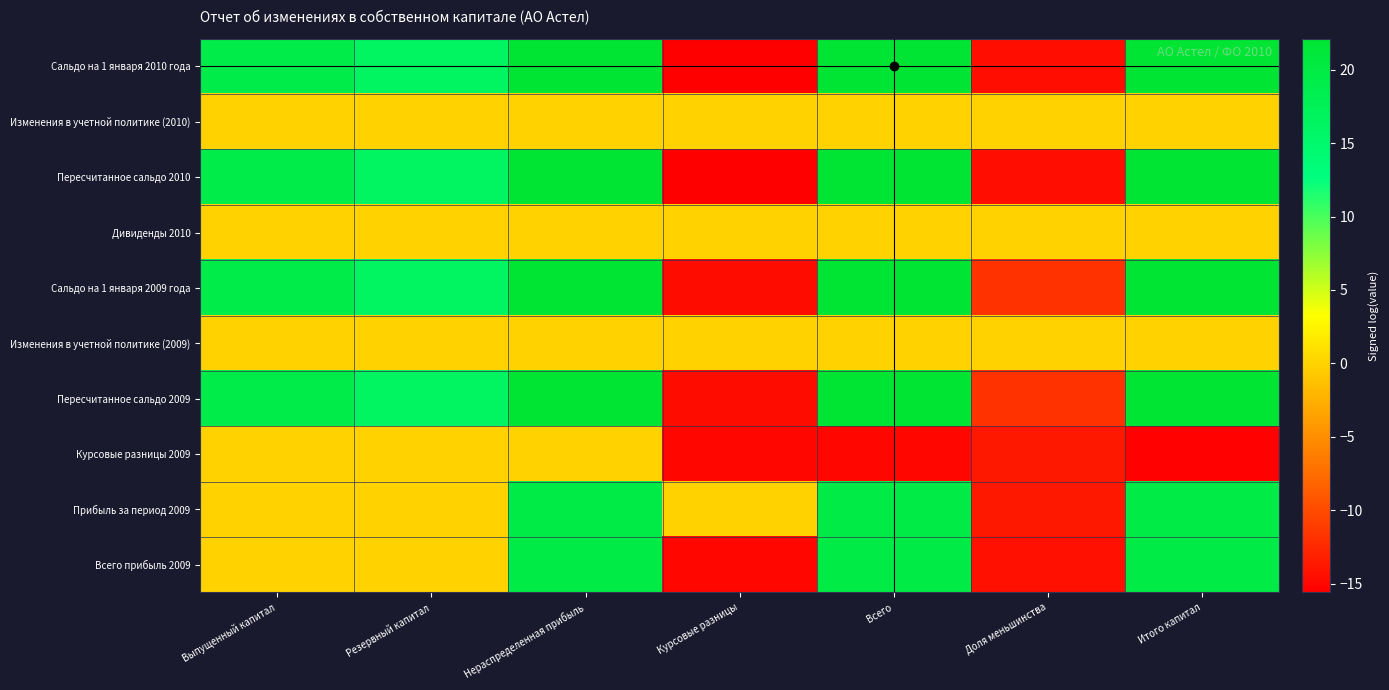

How many data points does each series have?

7